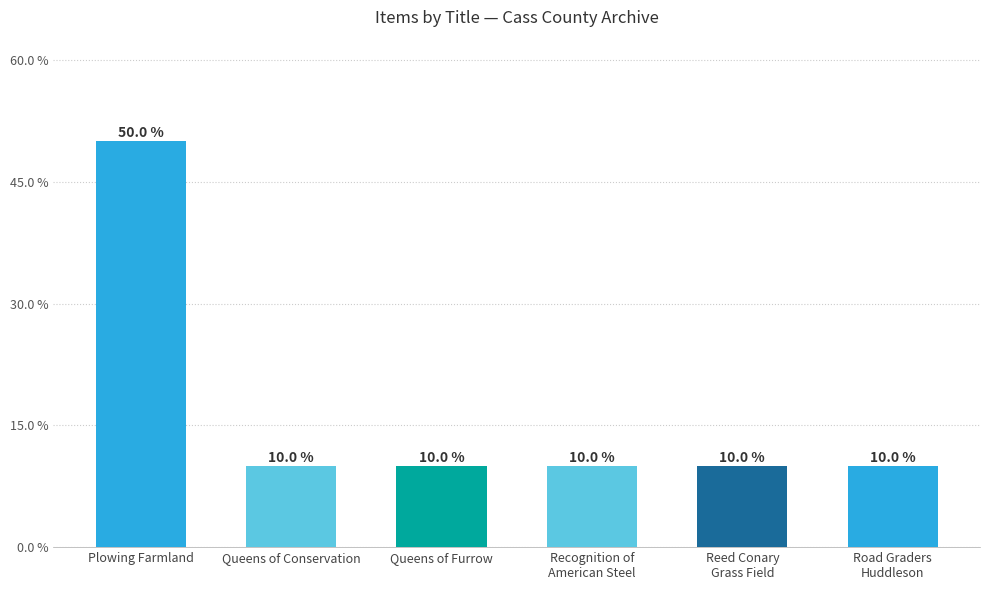

What is the smallest value displayed?

10